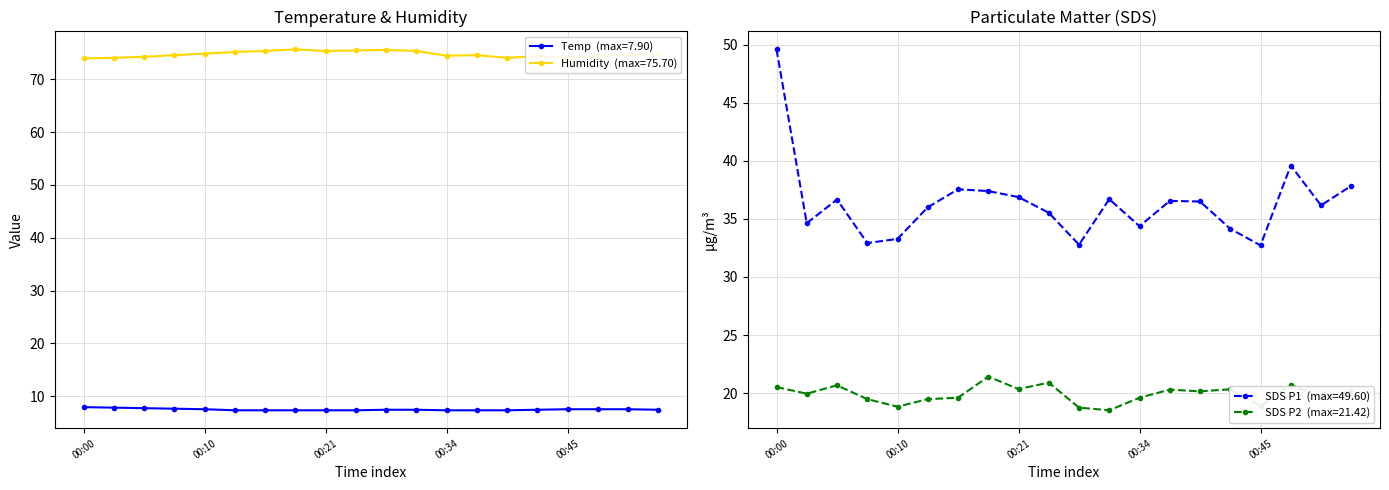

What are all the series names shown in the legend?

Temp, Humidity, SDS_P1, SDS_P2